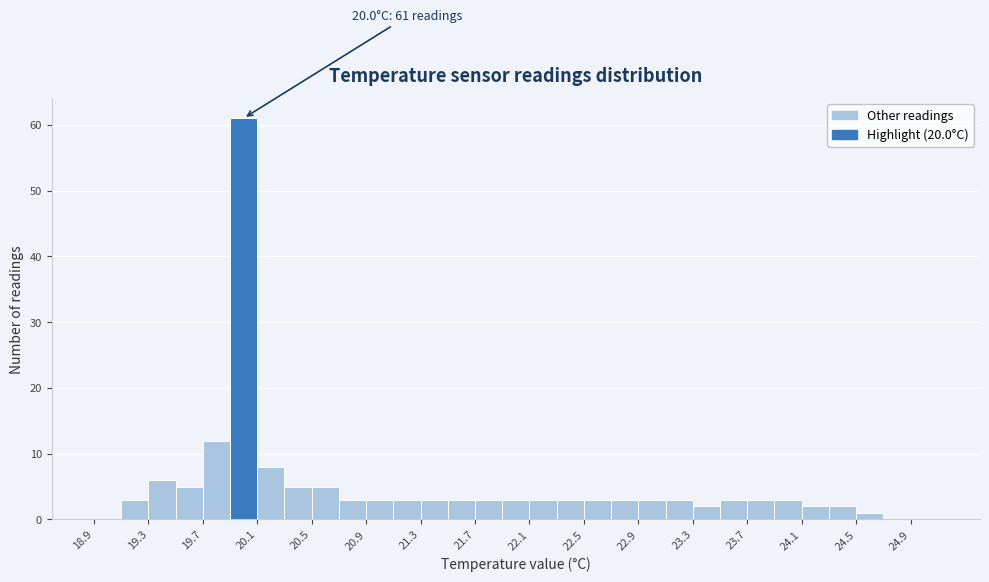

Over which range of the x-axis is the bar tallest?

19.9 to 20.1